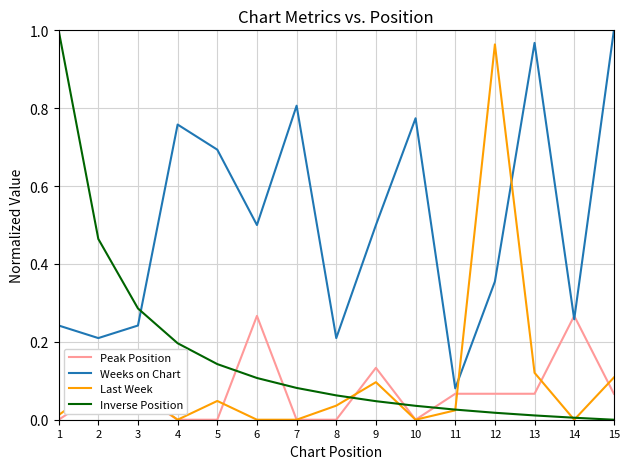

At which label does Weeks on Chart reach its minimum?

11